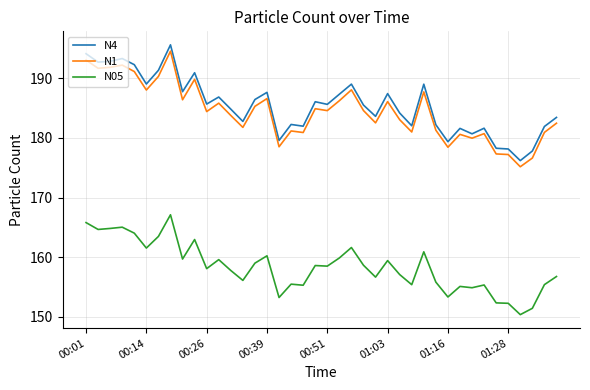

What is the minimum value for N1?

175.2